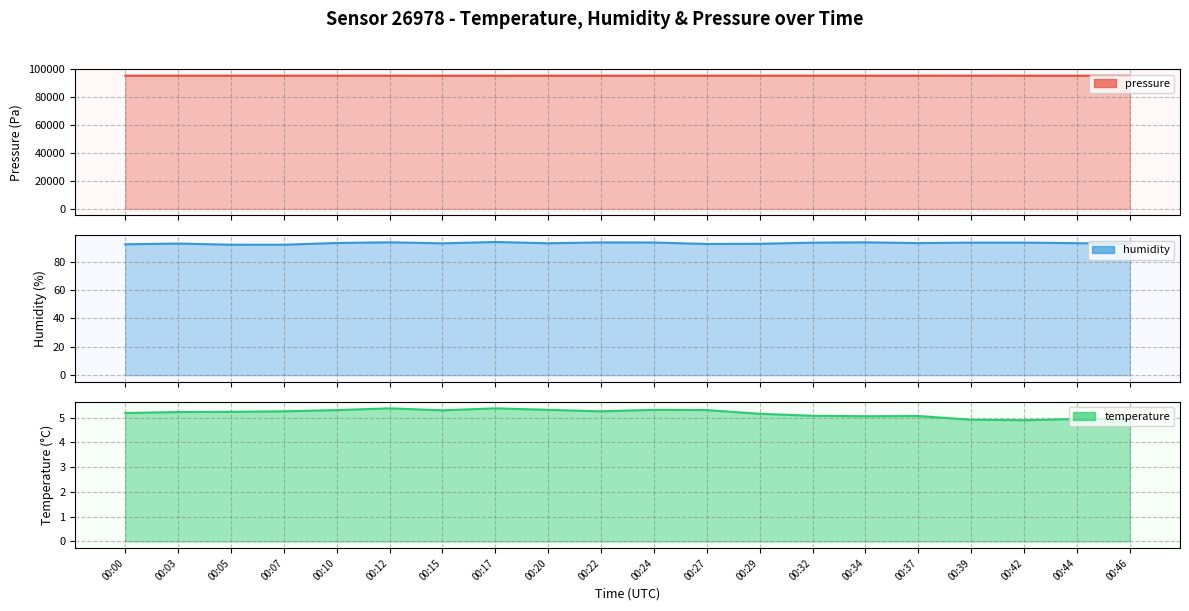

How many data points in temperature are less than 5?

4